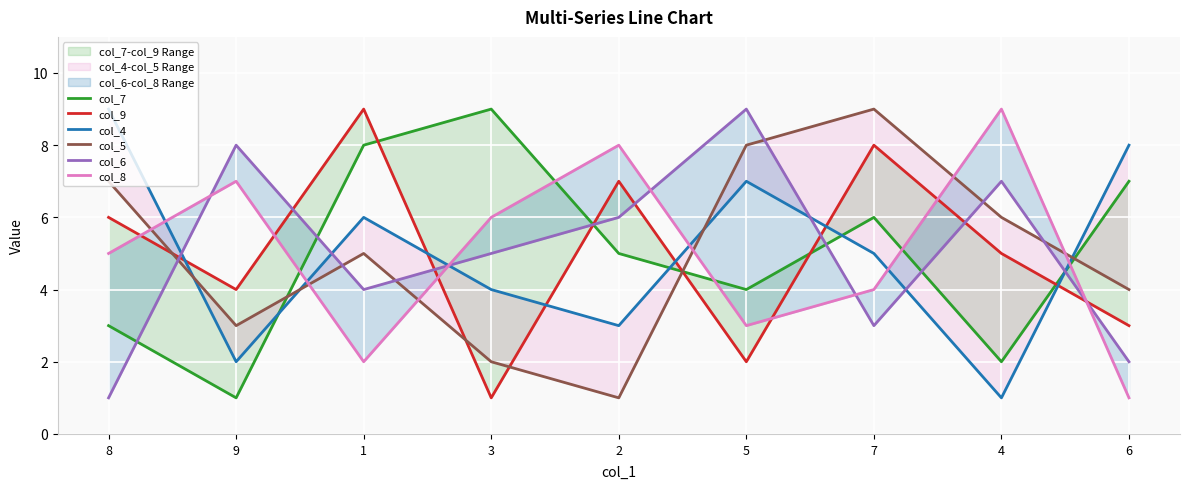

Is it true that col_5 equals 1 at 2?

True